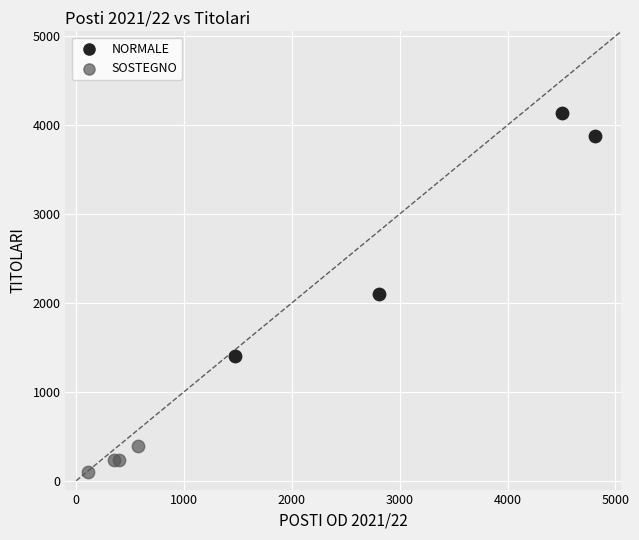

Which series contains the highest Y value?

NORMALE